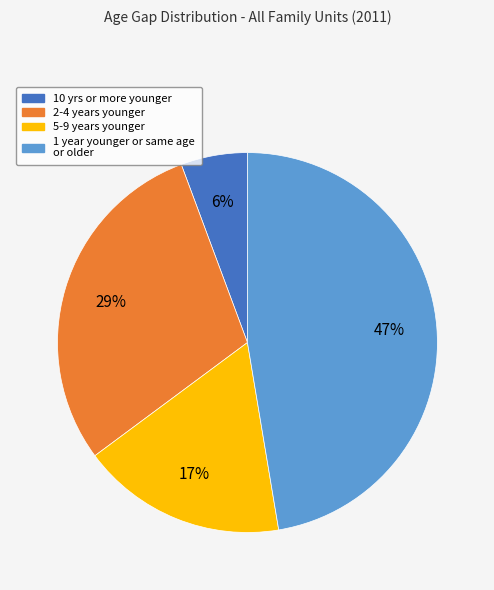

Is it true that 10 yrs or more younger is 14% of the pie?

False